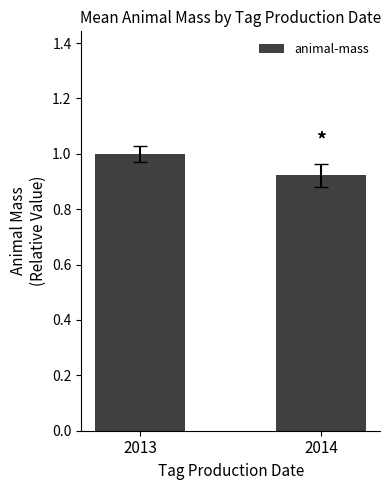

What is the maximum value shown in the chart?

1.0